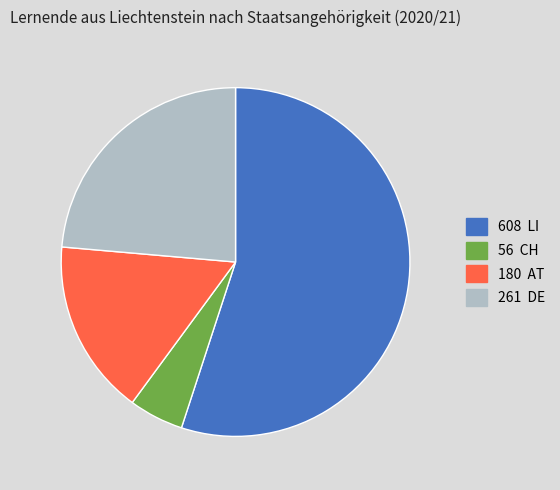

Does any single category account for the majority?

Yes